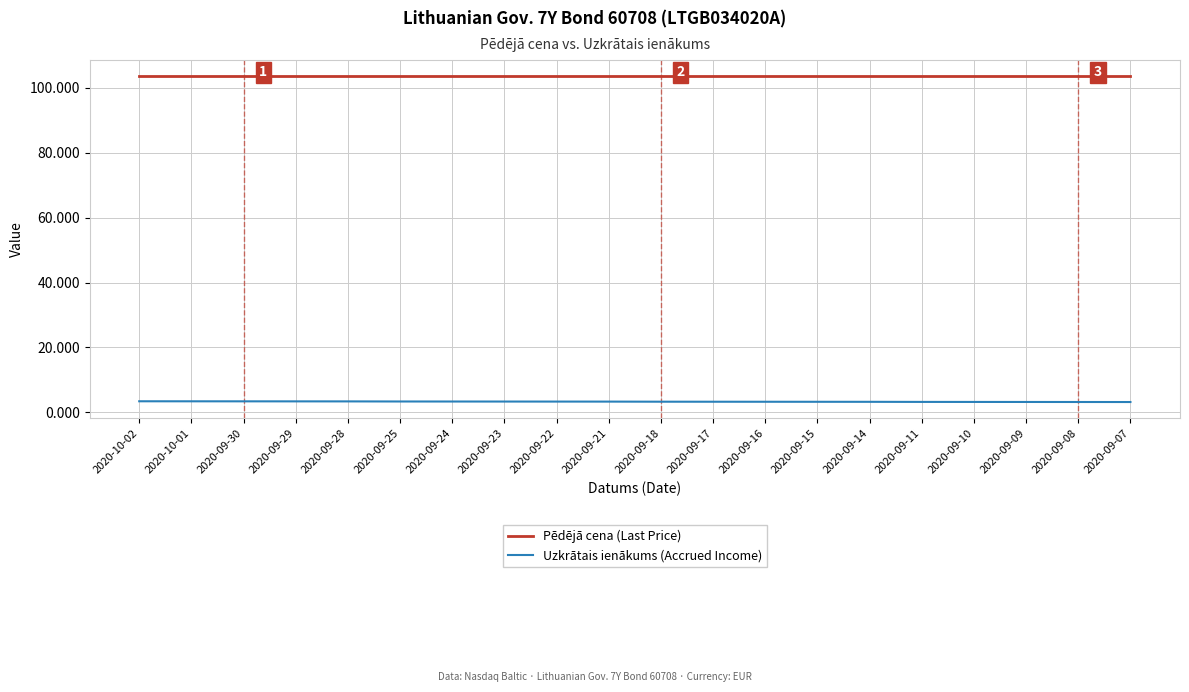

What is the difference between the highest and lowest values at 2020-09-15?

100.4